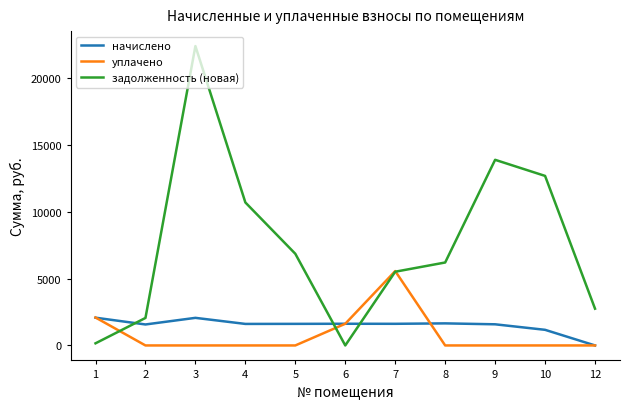

What is the spread (max minus min) of values at 1?

1932.9